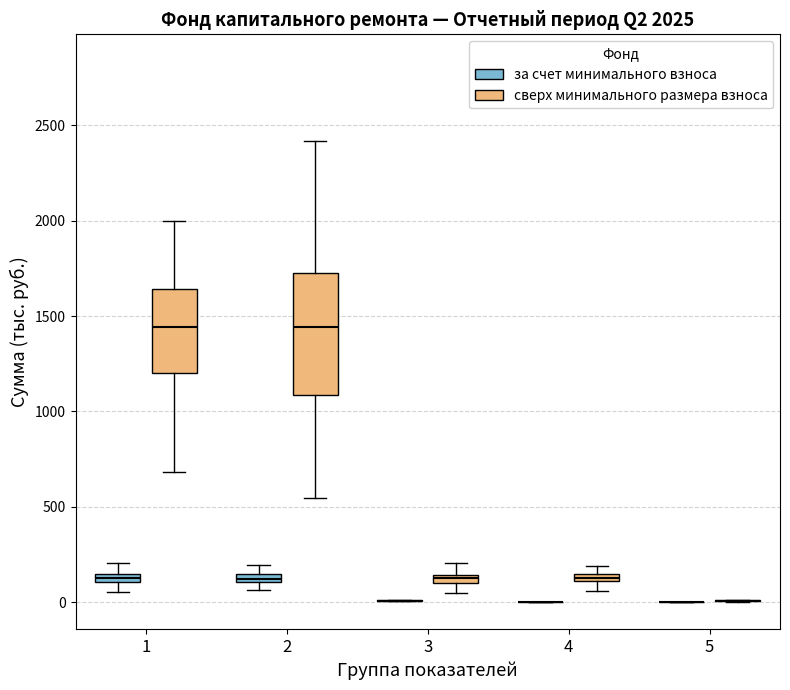

Which box is the tallest, from its lower edge to its upper edge?

2 (сверх минимального размера взноса)